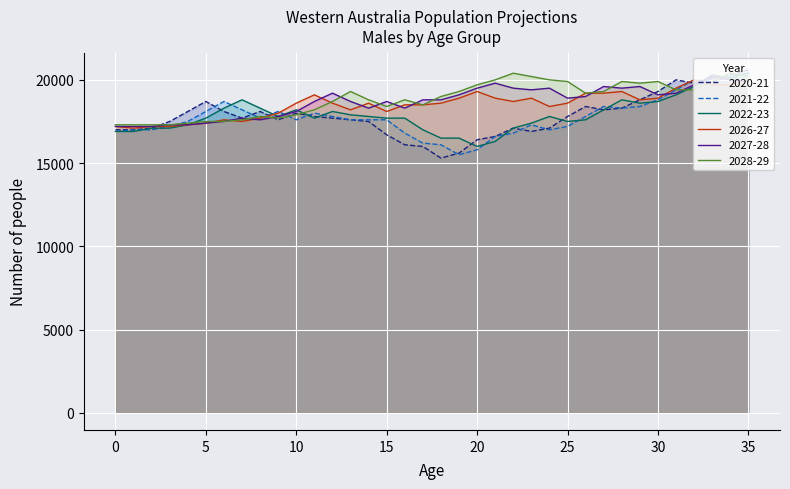

How many interior local peaks does the 2022-23 series have?

6